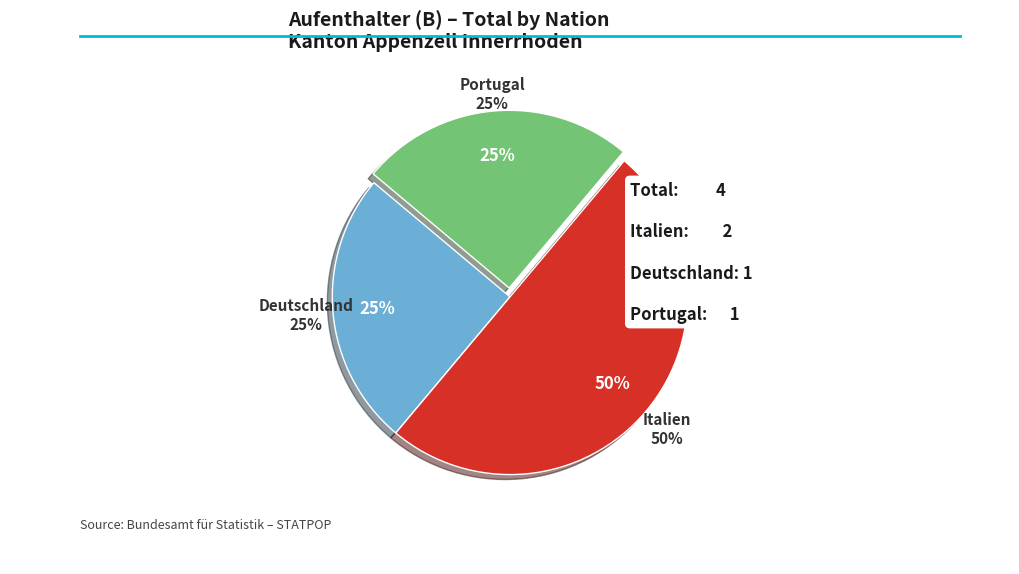

Which slice is the smallest?

Deutschland